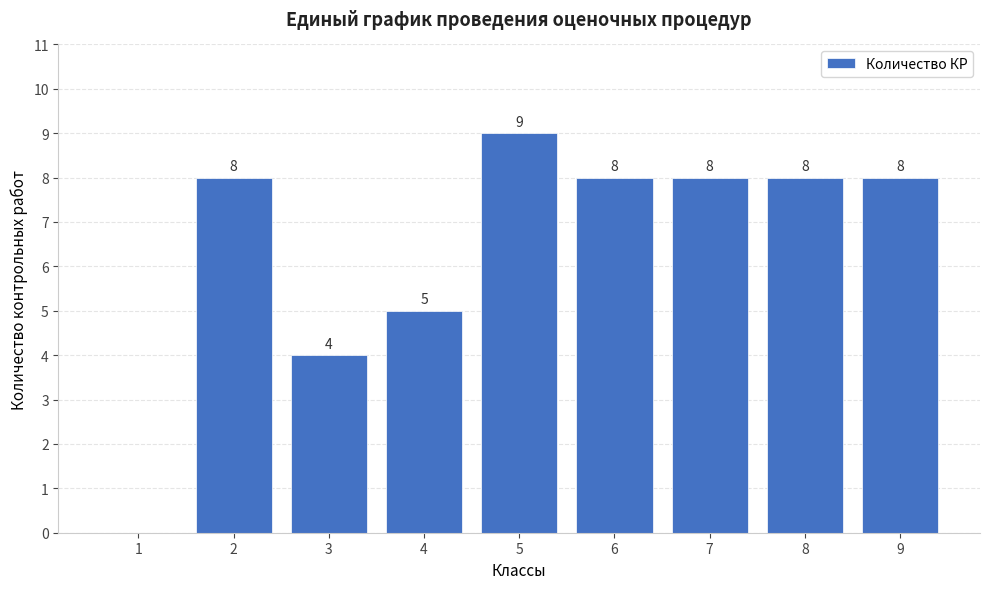

What is the sum of the values at 1 and 4?

5